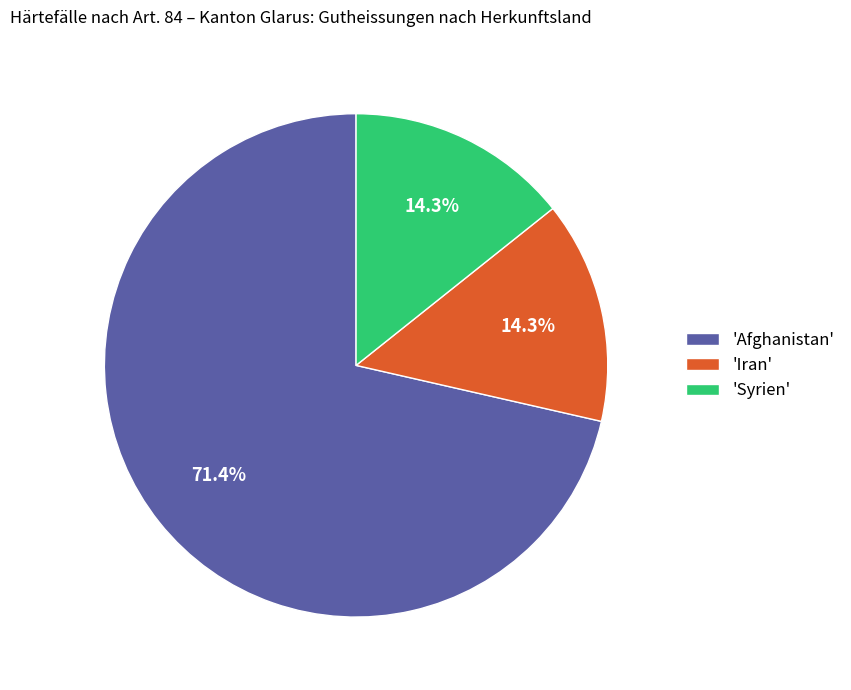

Does 'Afghanistan' represent more than half of the total?

Yes